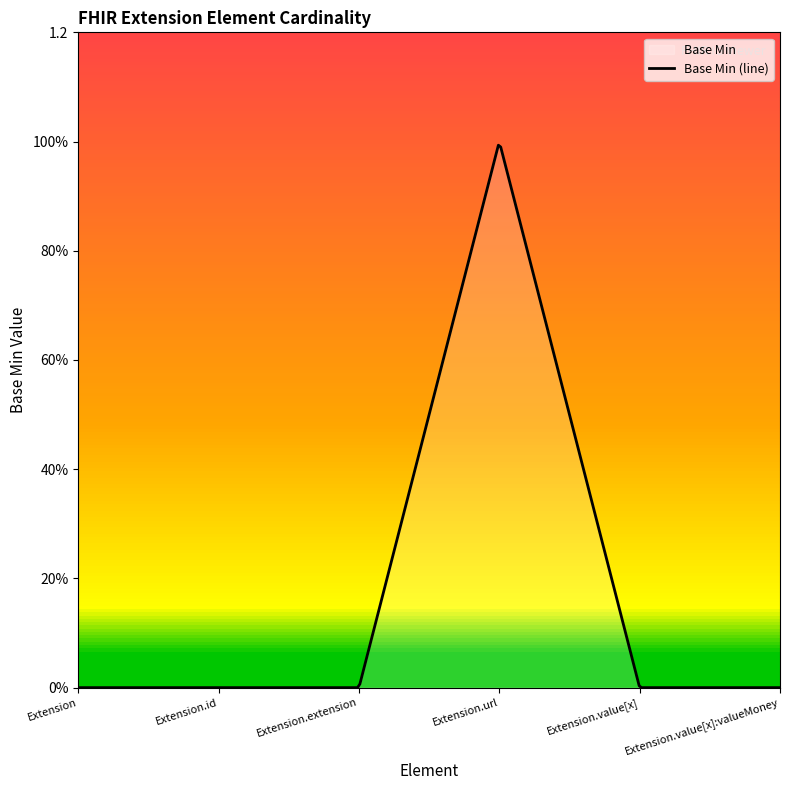

True or false: the data shows 0 at Extension.value[x].

False